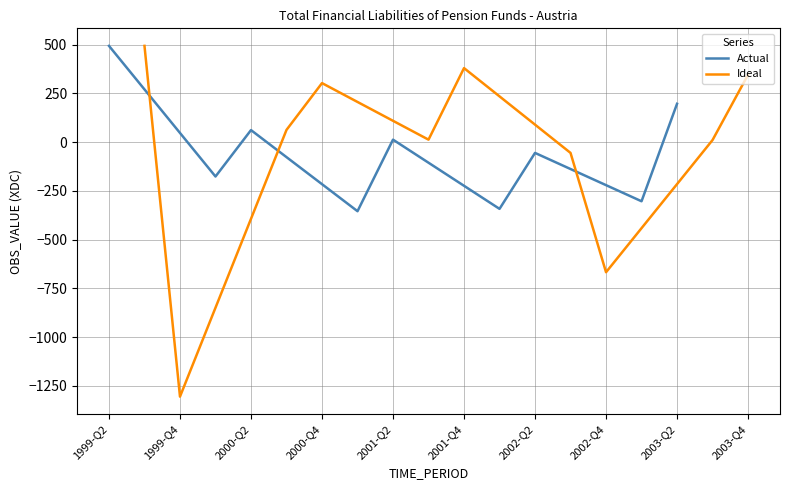

What is the minimum value shown in the chart?

-1305